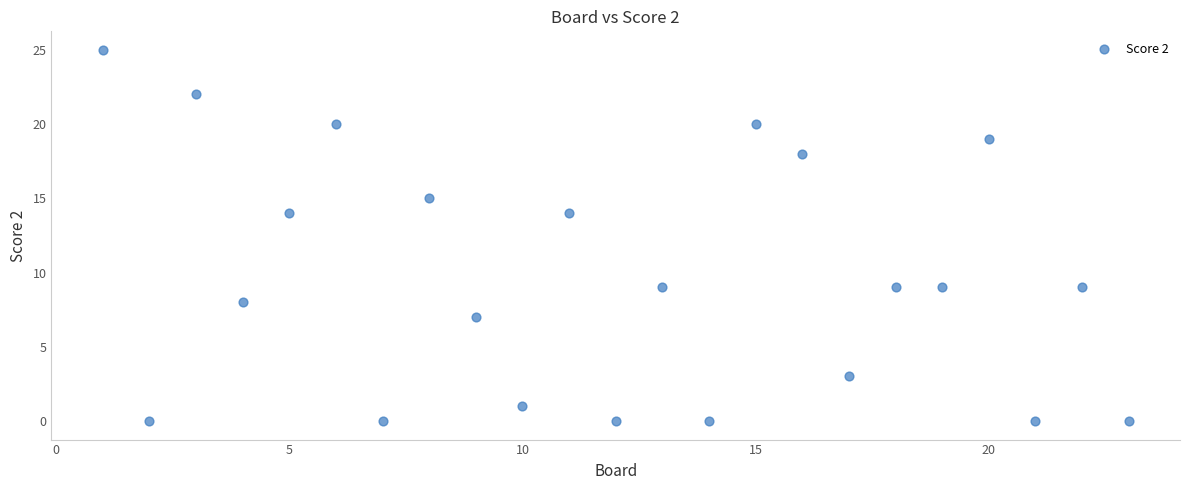

What is the range of X values (max minus min)?

22